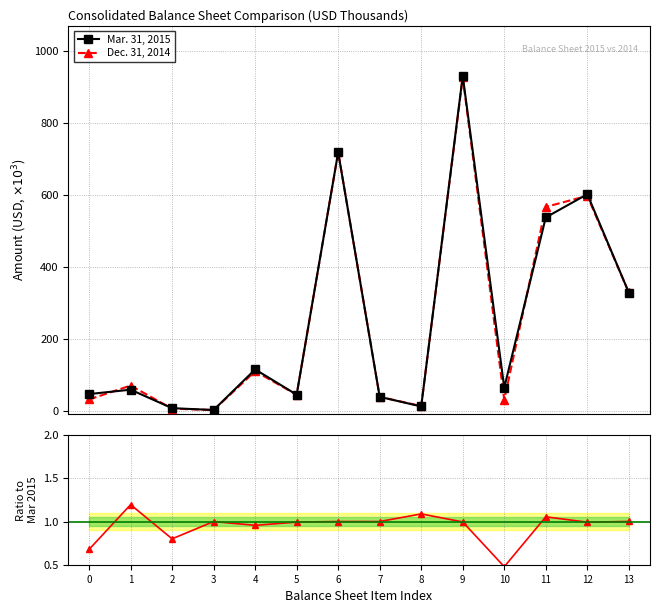

How many data points in Mar. 31, 2015 are less than 64?

7